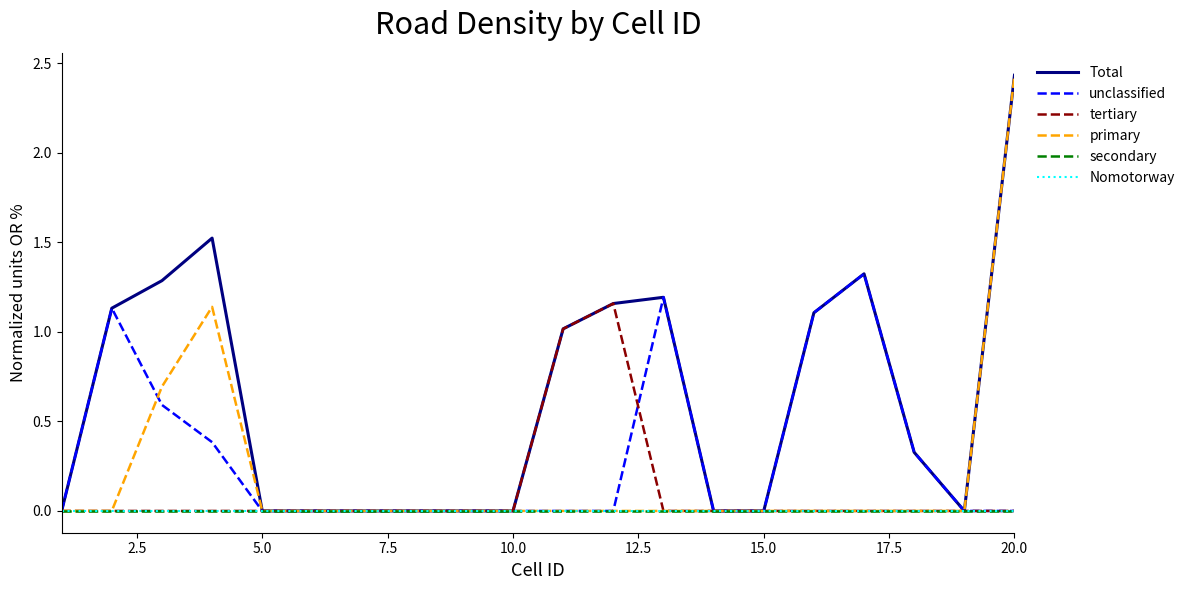

Does the chart display data point markers on the line(s)?

No